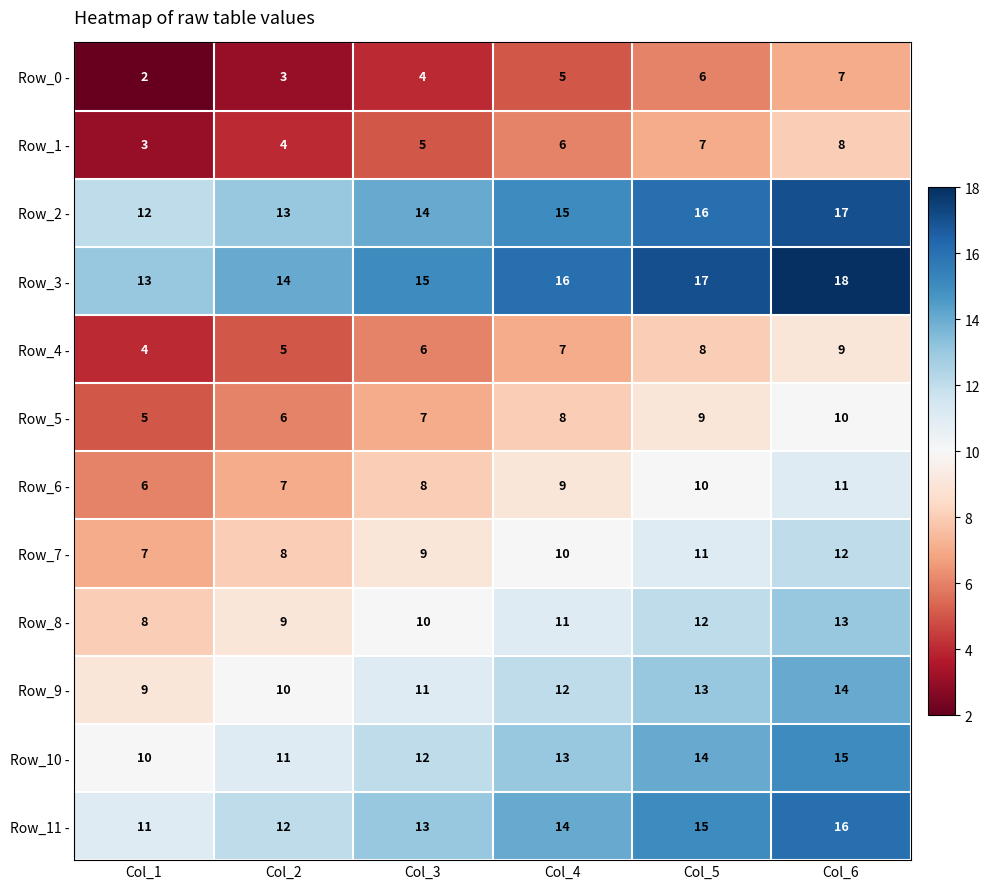

Where is Row_4 - nearest to the value 6?

Col_3